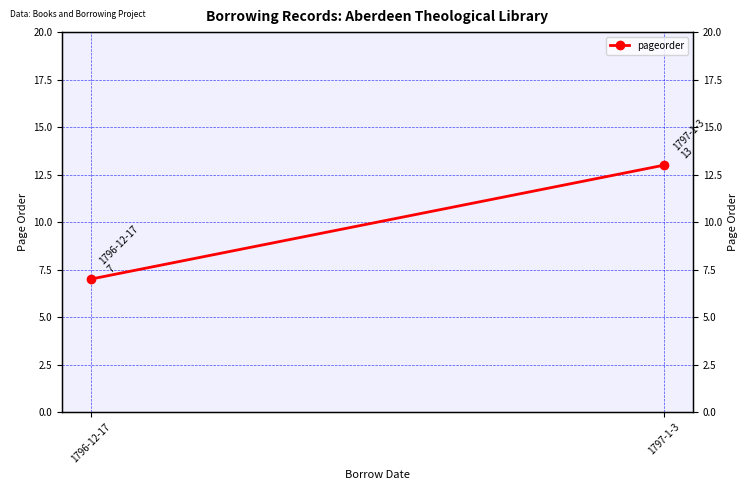

What is the maximum value shown in the chart?

13